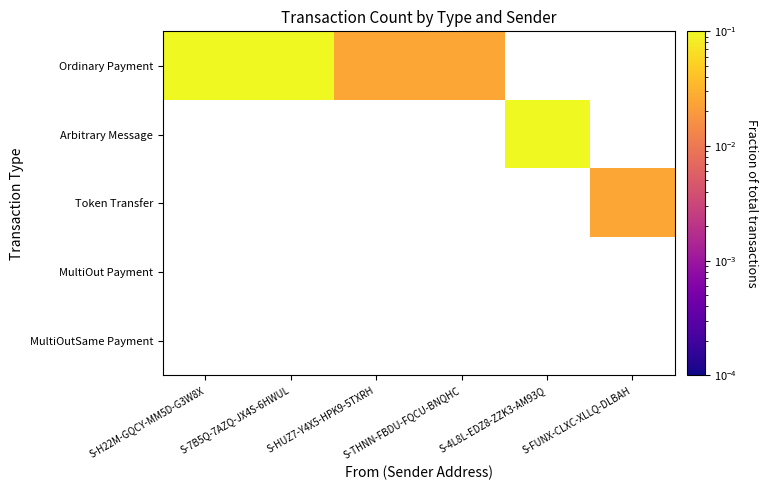

What is the greatest value displayed?

0.5